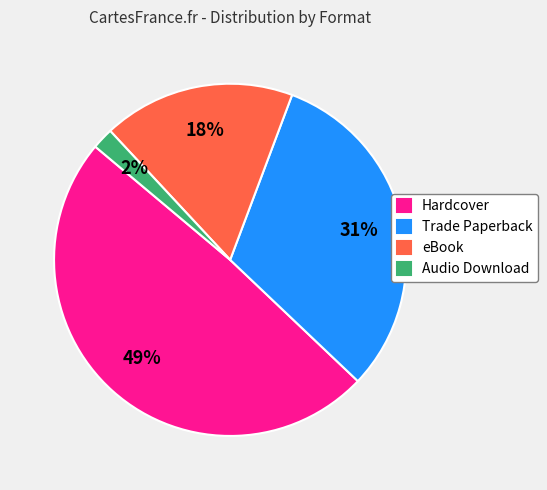

Which category has the smallest portion of the pie?

Audio Download